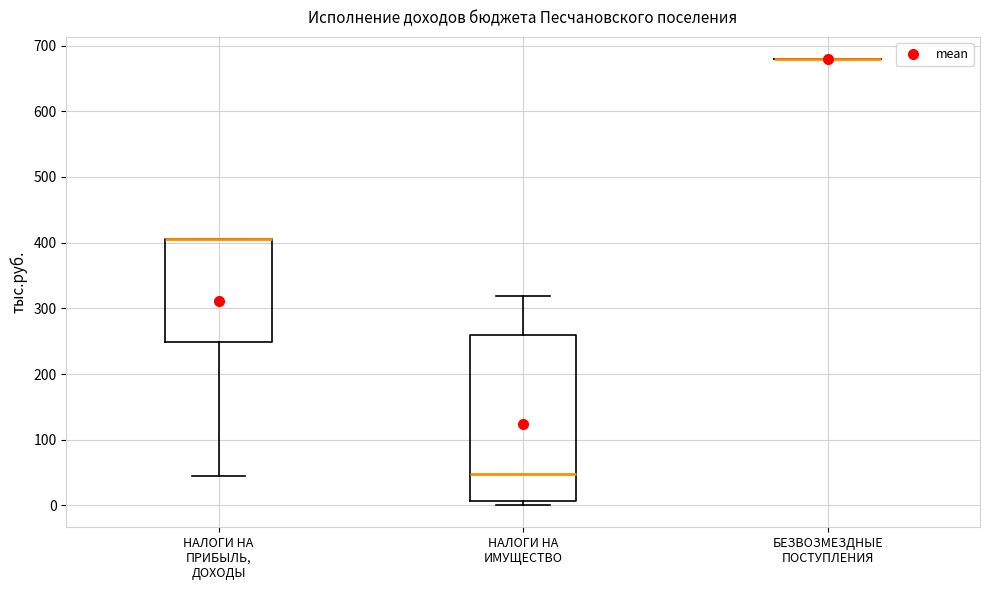

Which box is the tallest, from its lower edge to its upper edge?

НАЛОГИ НА ИМУЩЕСТВО